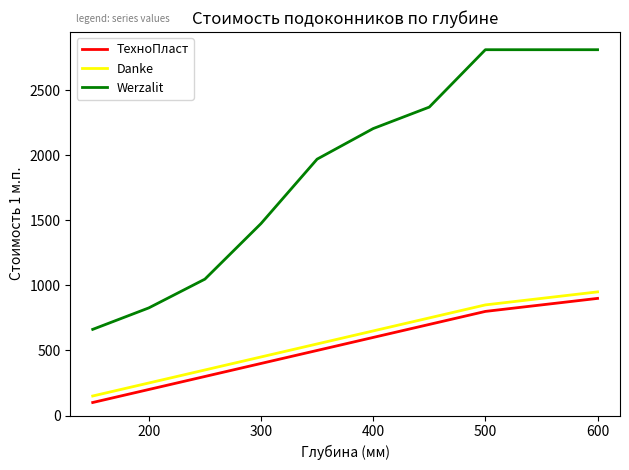

What are all the series names shown in the legend?

ТехноПласт, Danke, Werzalit